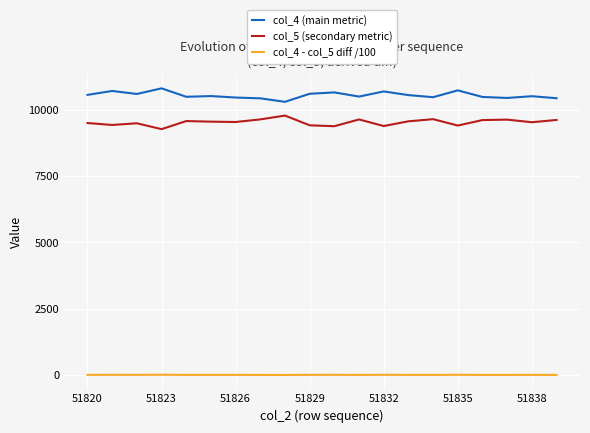

True or false: col_5 (secondary metric) and col_4 - col_5 diff /100 intersect in this chart.

False